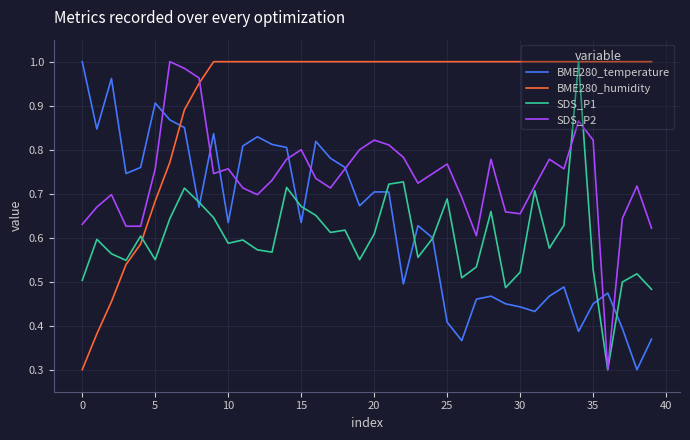

What is the smallest value displayed?

0.3